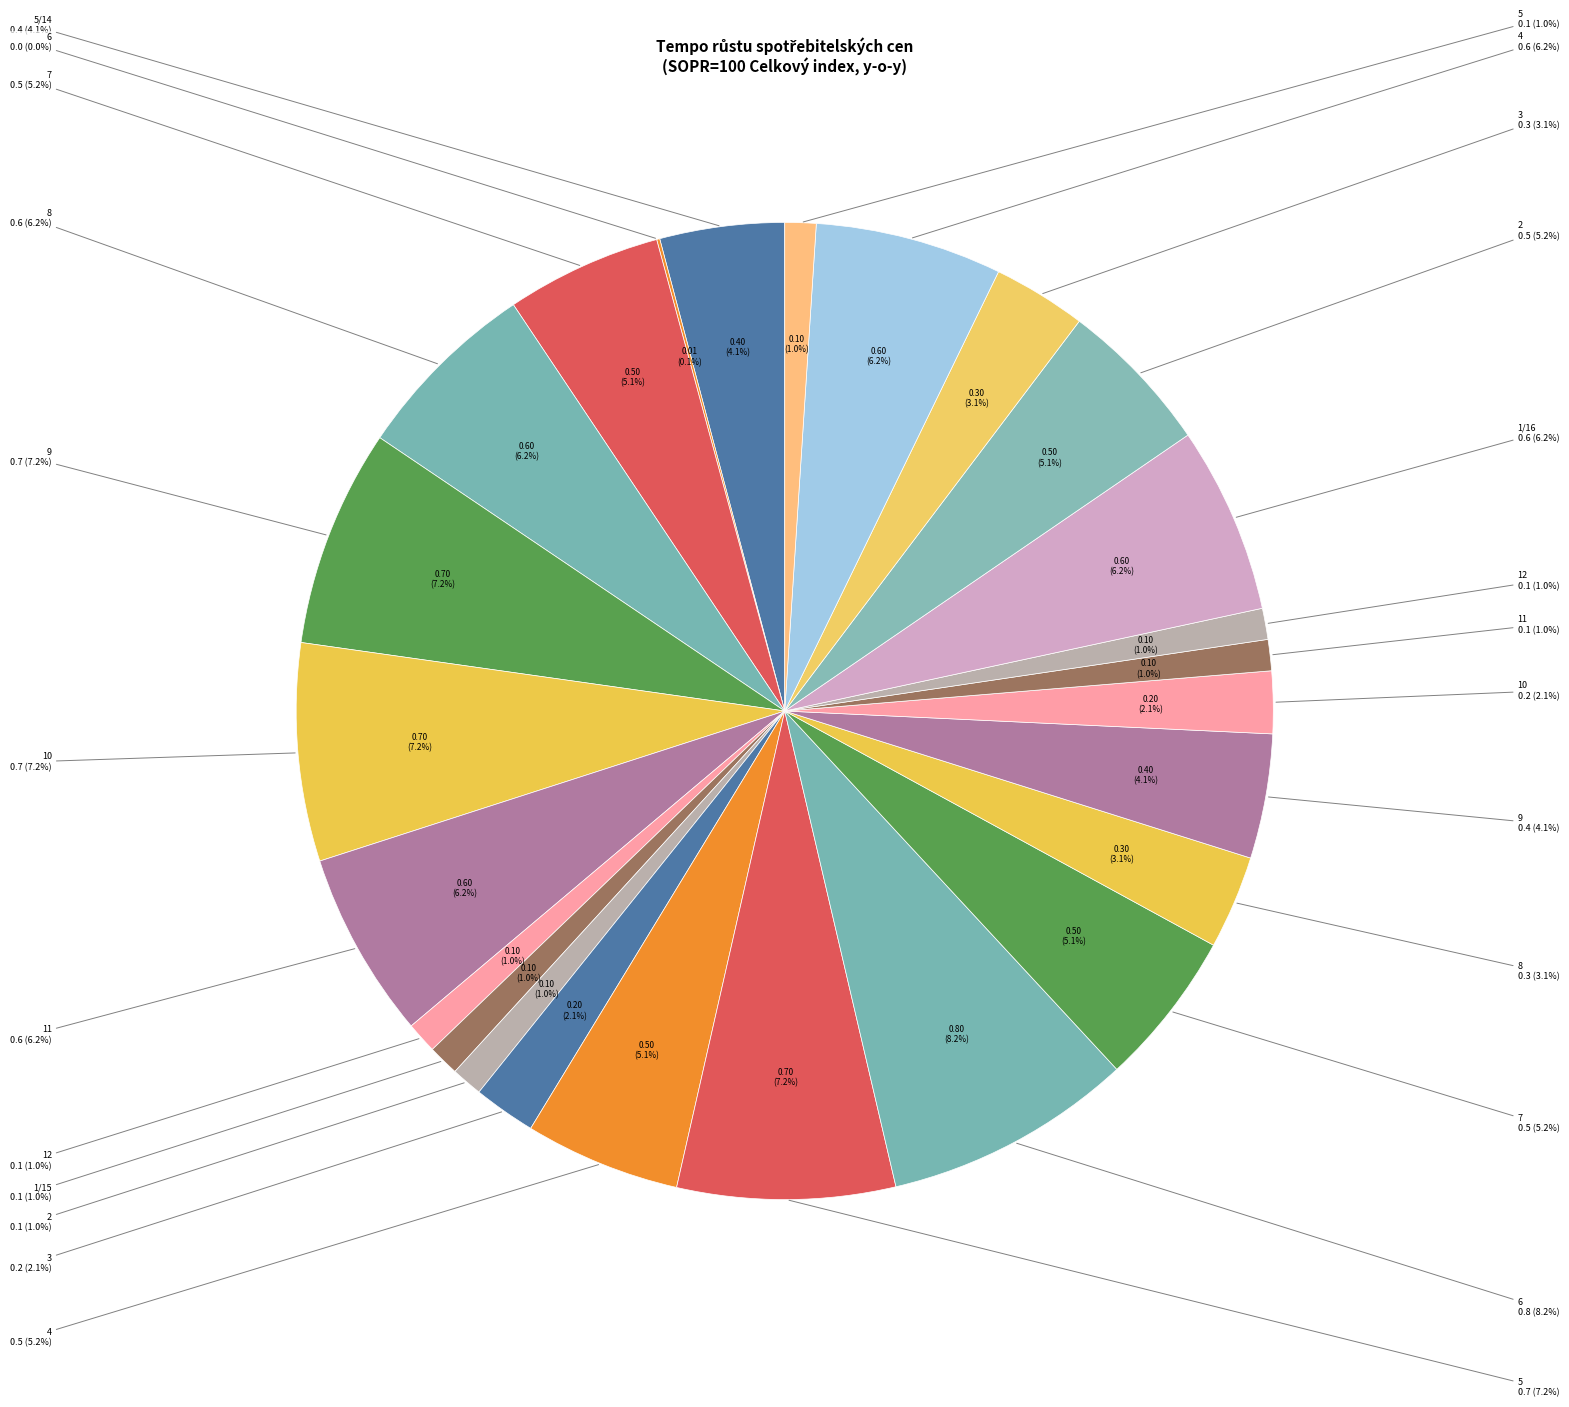

Combined, what portion of the pie is 5/14 and 2?

9.3%